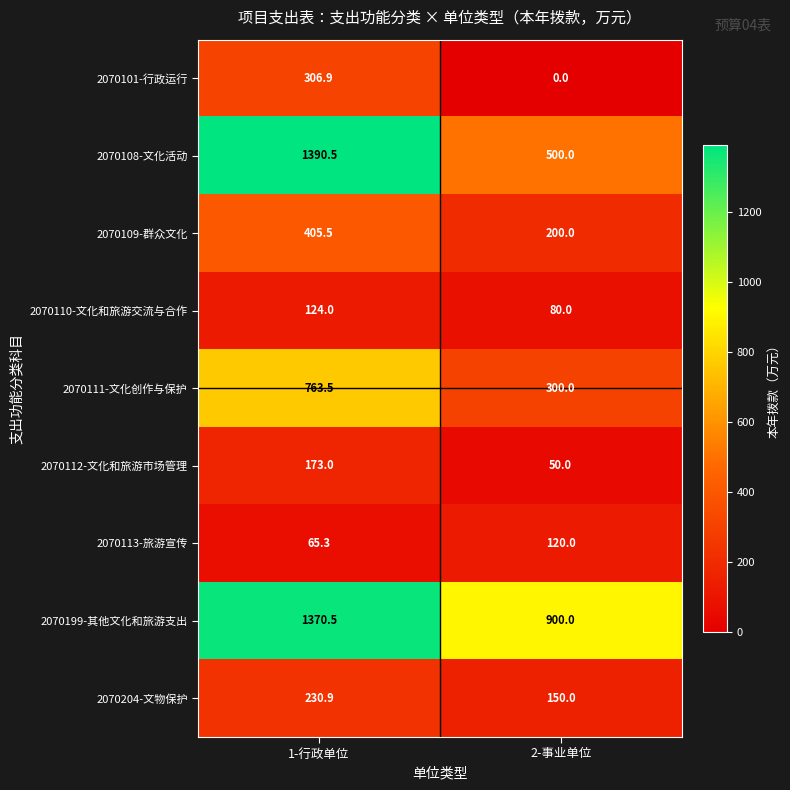

How many distinct data groups are displayed?

9